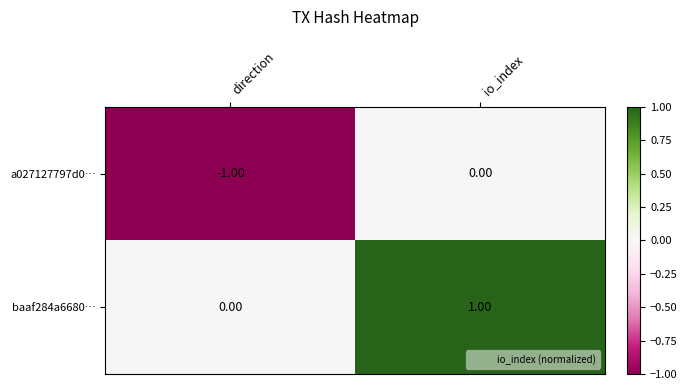

At which label is a027127797d0… closest to 0?

io_index